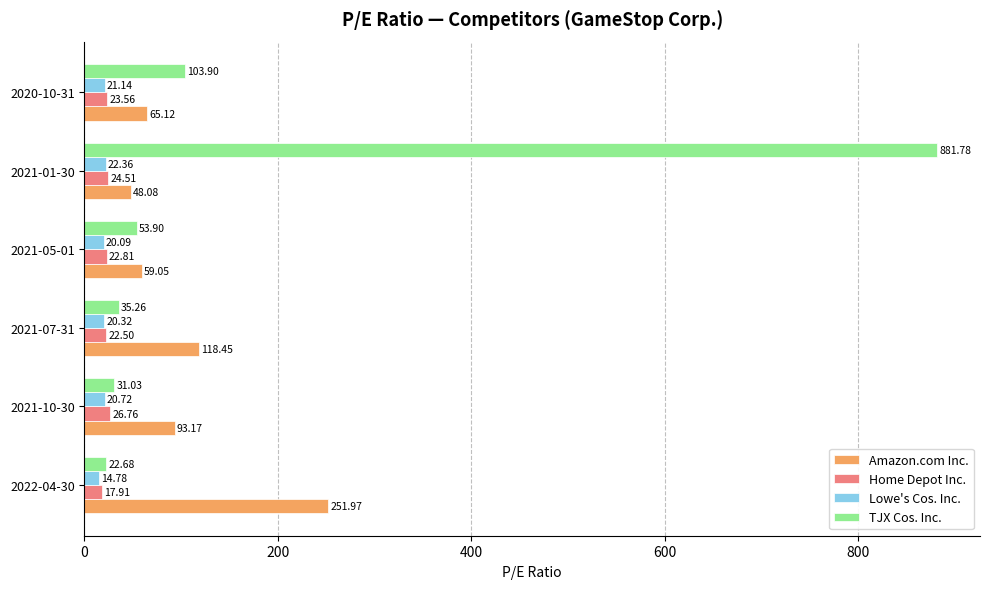

At which category is the sum across all series the highest?

2021-01-30